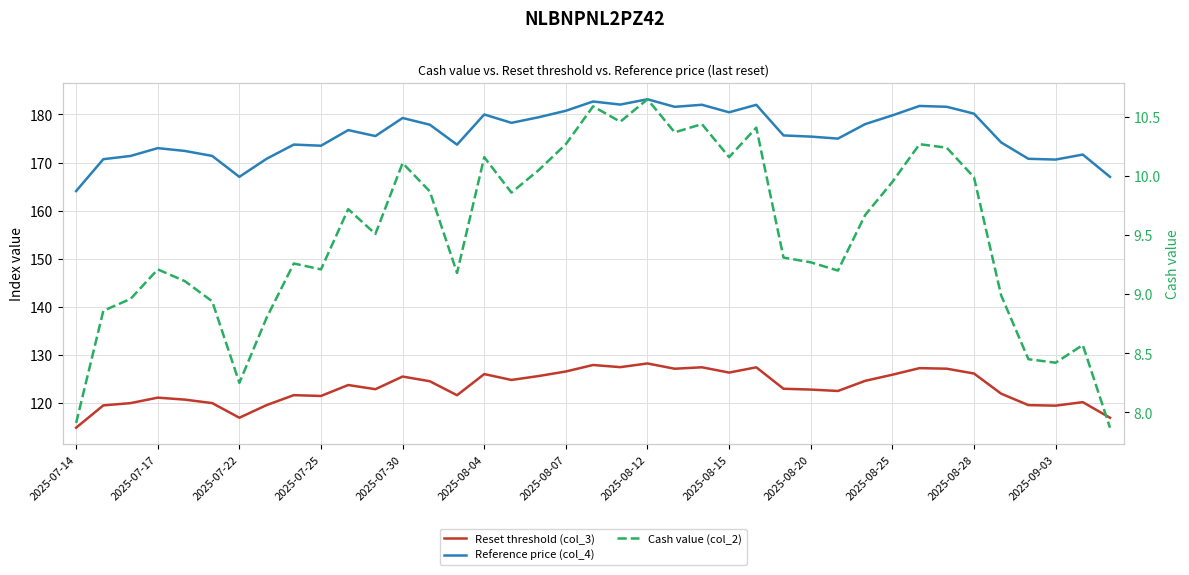

What is the lowest value of the Reset threshold (col_3) series?

114.8